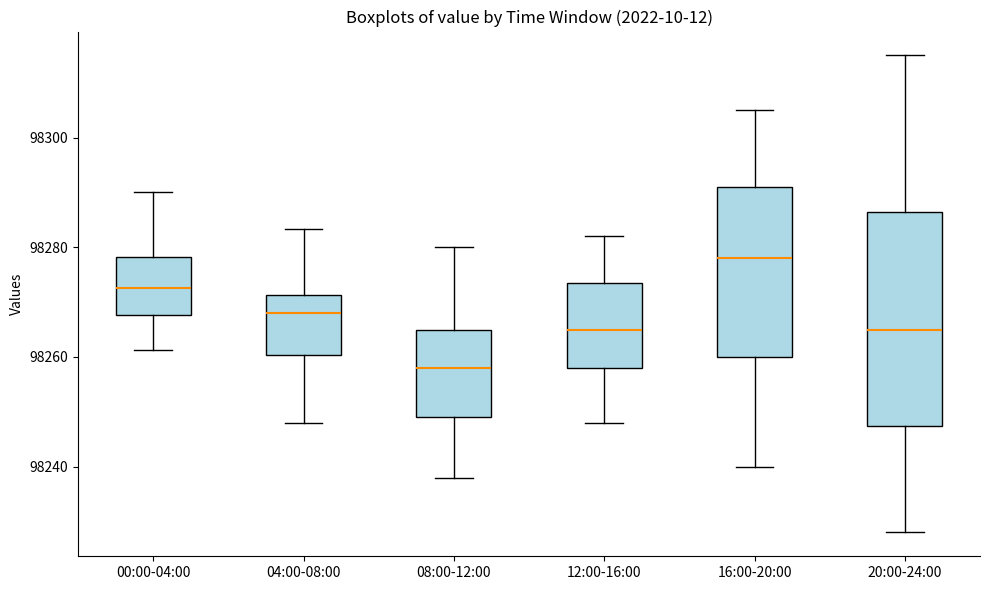

Which box has the highest median line?

16:00-20:00